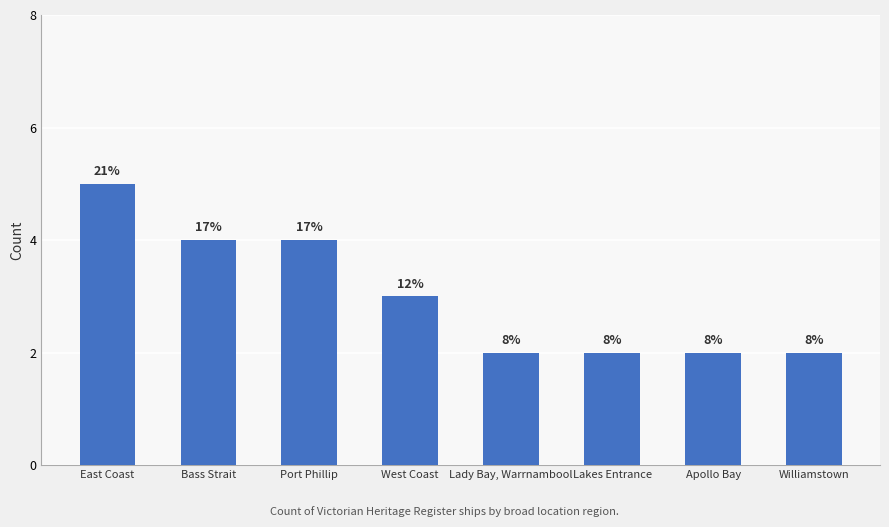

How many bars are there in total?

8